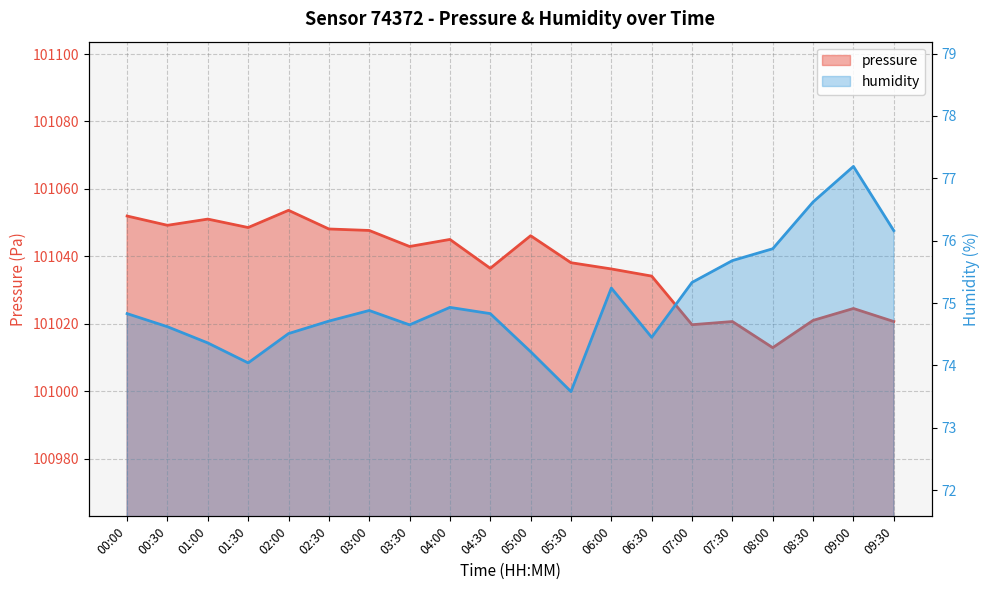

List the series in order of their peak value, highest first.

pressure, humidity